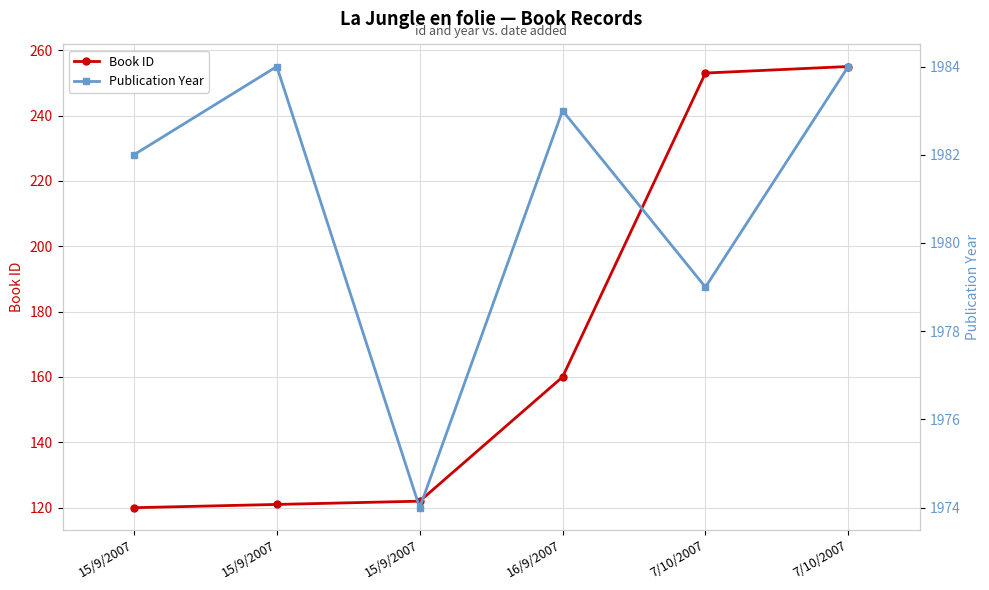

True or false: Publication Year and Book ID cross at least once.

False